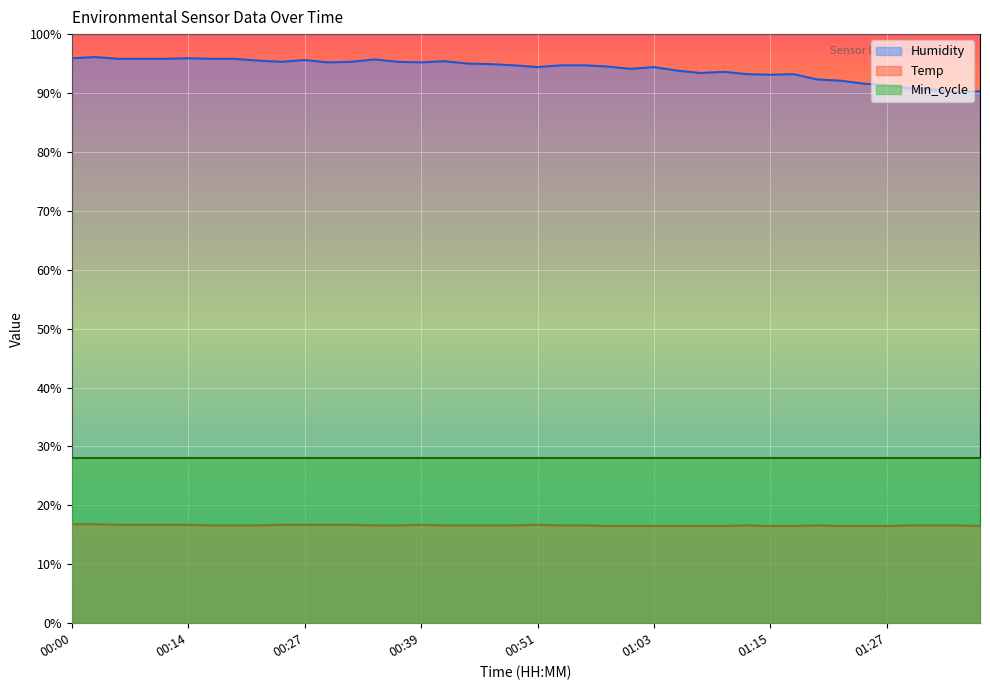

Does the chart display data point markers on the line(s)?

No